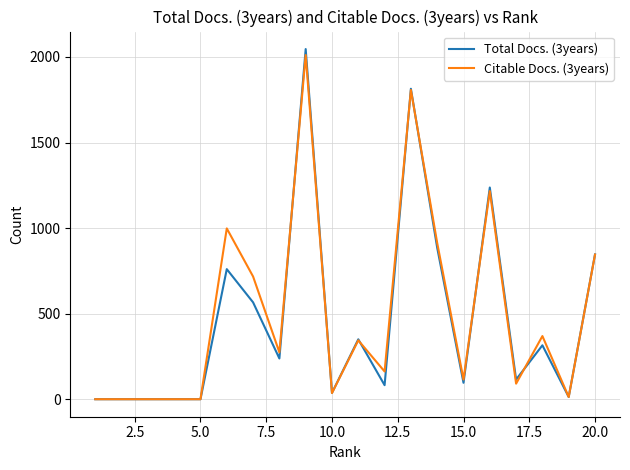

List the series in order of their peak value, lowest first.

Citable Docs. (3years), Total Docs. (3years)